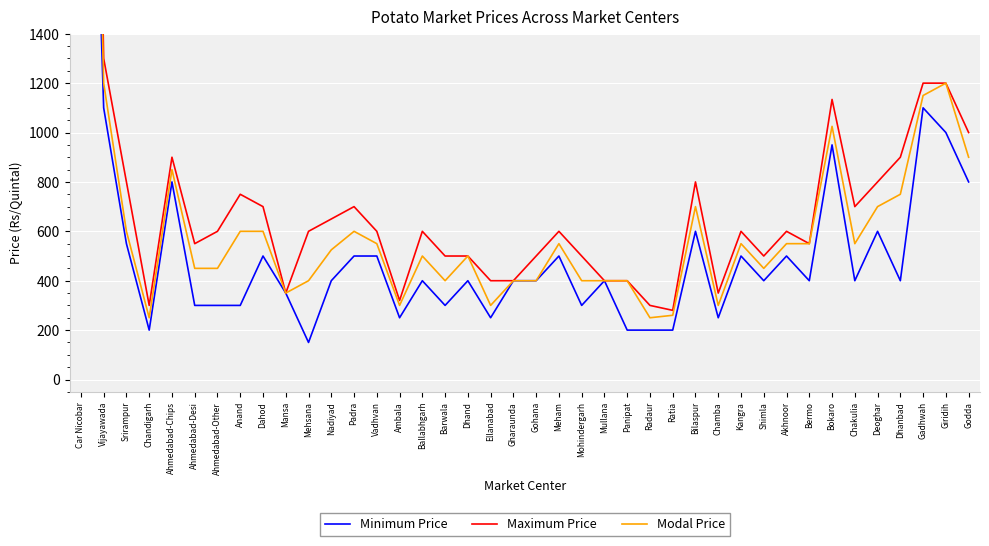

What is the difference between the Minimum Price values at Padra and Gadhwah?

600